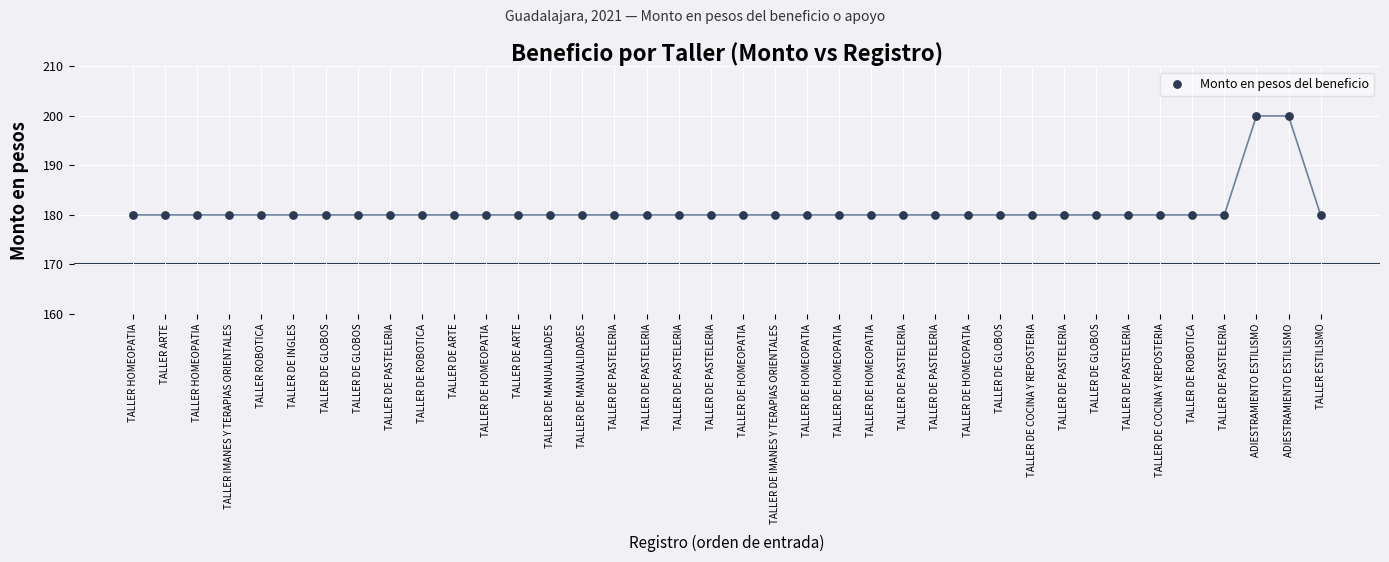

What is the range of Y values (max minus min)?

20